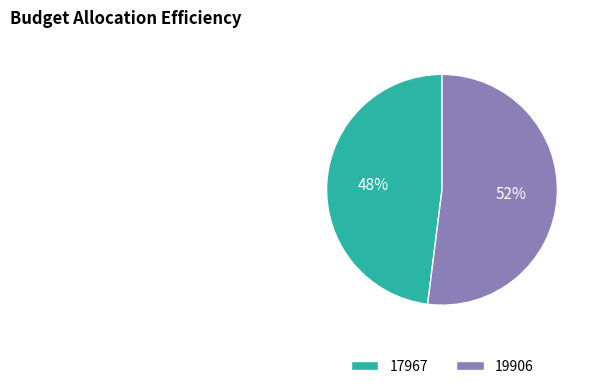

Which slice is the largest?

19906